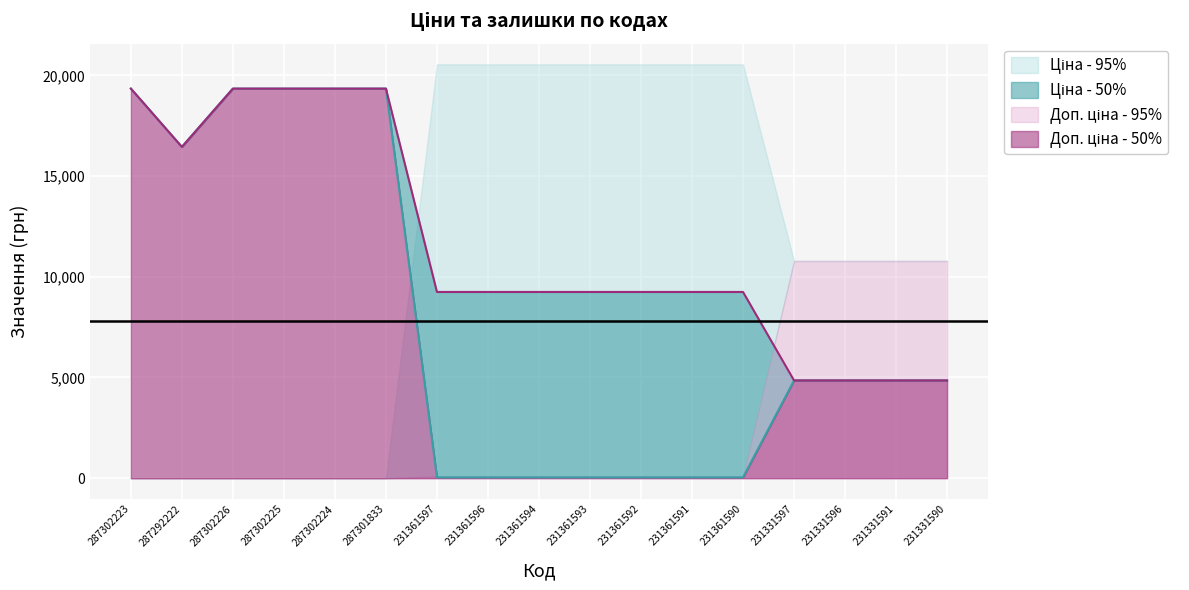

What are all the series names shown in the legend?

Ціна, Доп. ціна